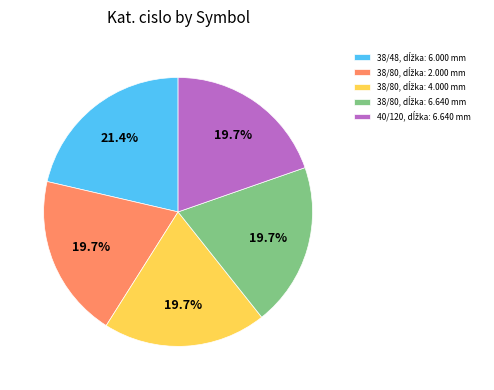

How many slices are in this pie chart?

5